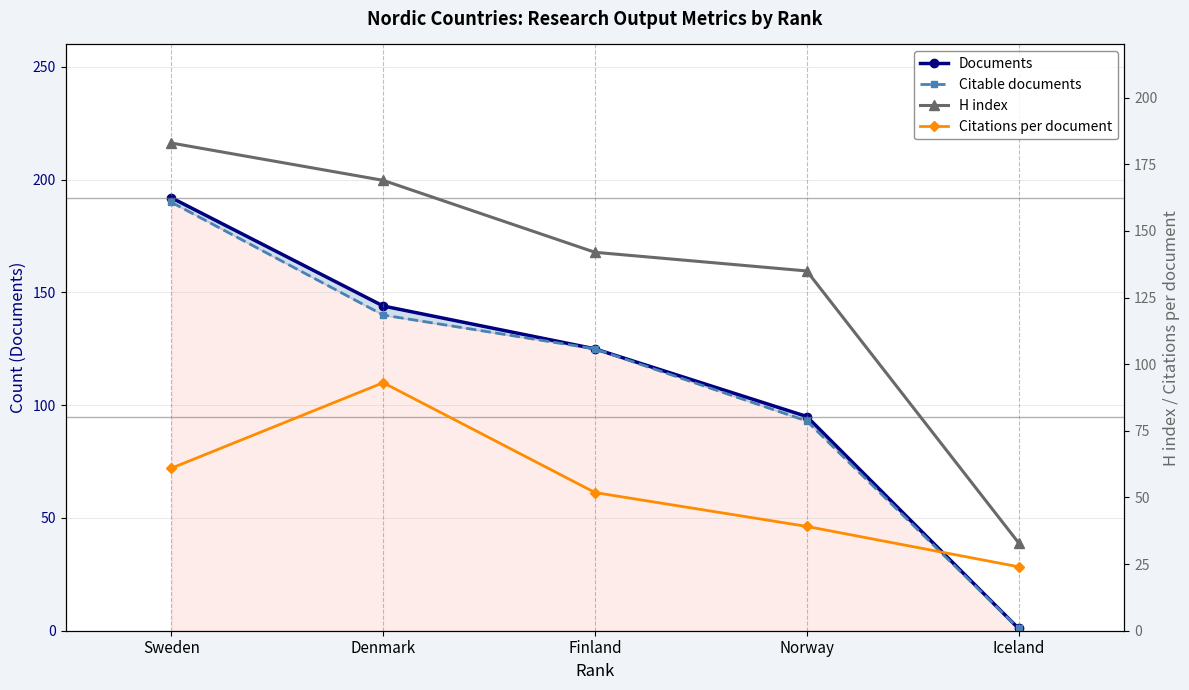

Rank the series at Sweden from highest to lowest value.

Documents, Citable documents, H index, Citations per document